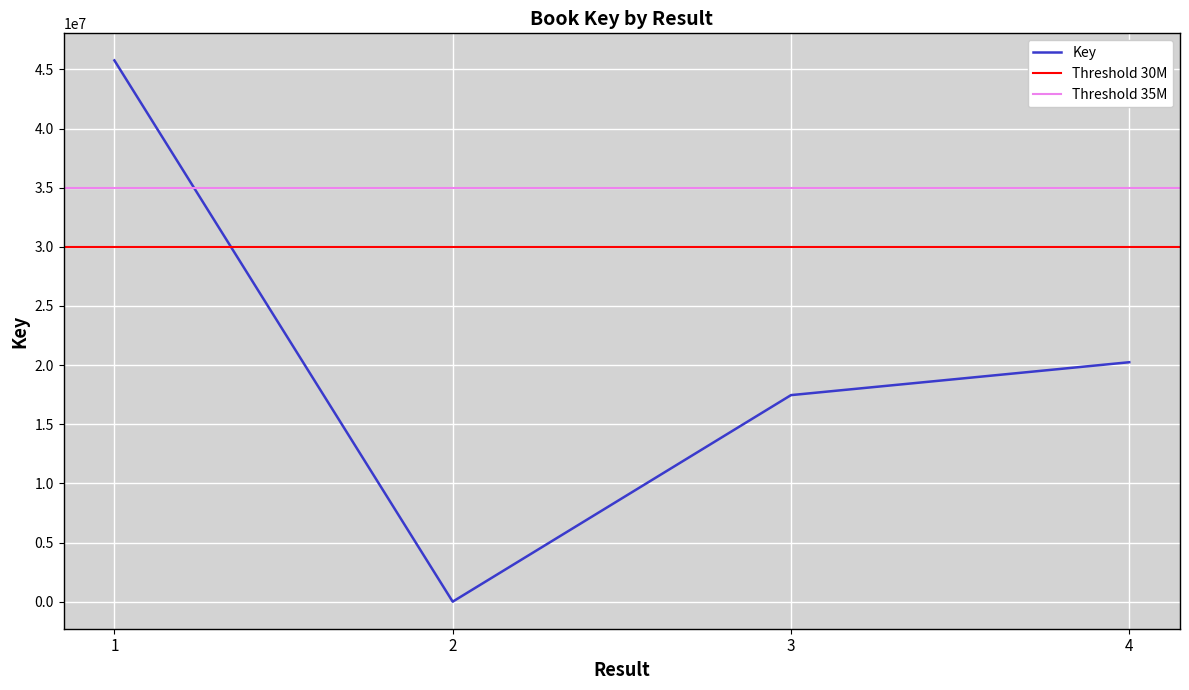

Reading left to right, extract all data points from this chart.

1=45759894	2=2447	3=17462238	4=20243882